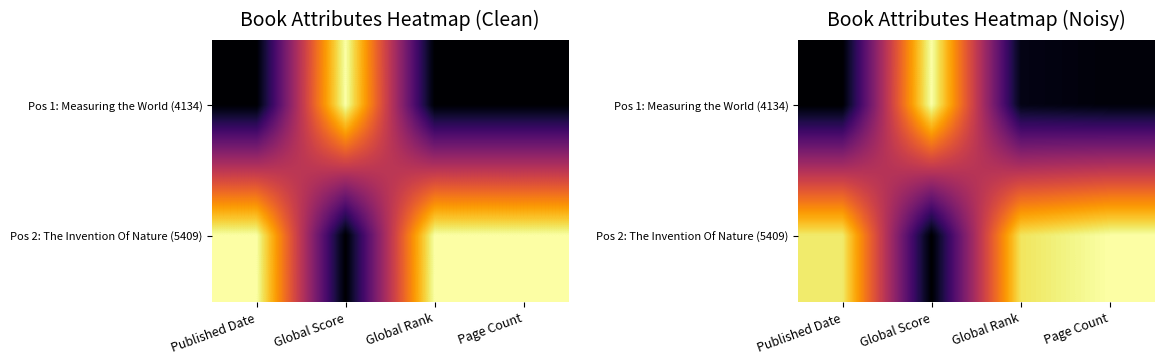

How many data points in Pos 1: Measuring the World (4134) are above 0?

3